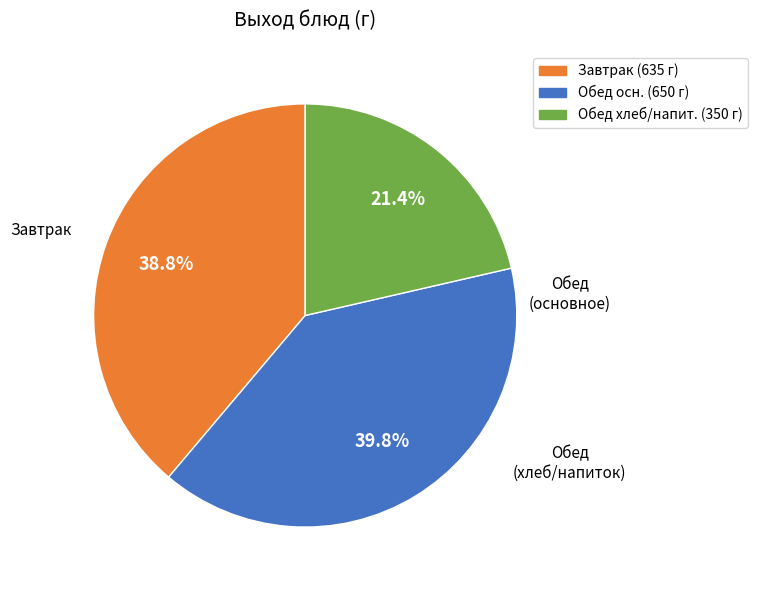

To the nearest percent, what is the average slice percentage?

33%